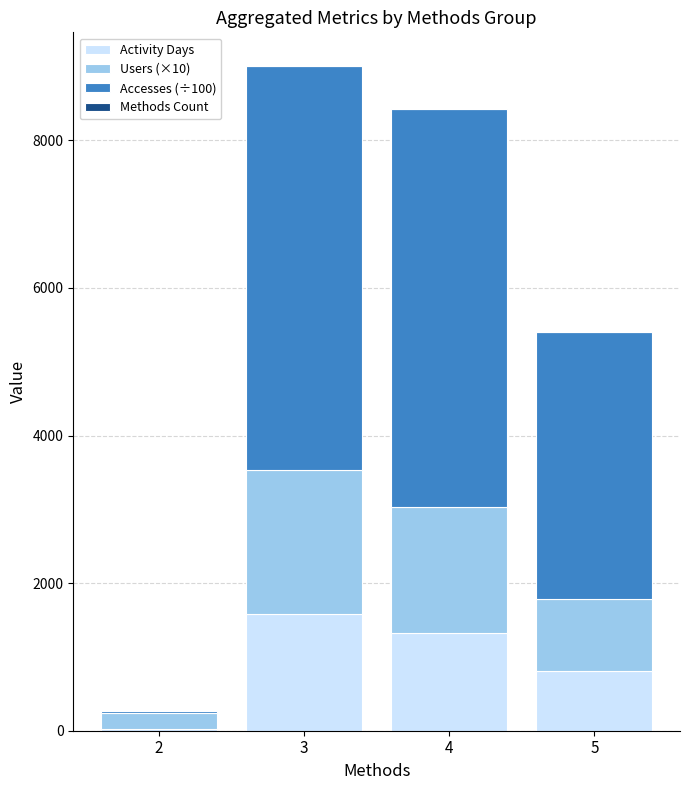

What is the maximum value for Activity Days?

1588